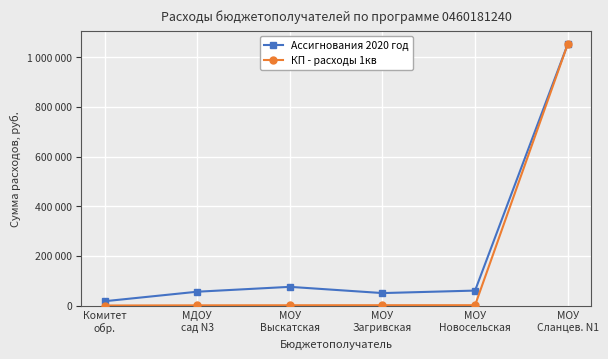

Which series changed the most between Комитет
обр. and МОУ
Сланцев. N1?

КП - расходы 1кв